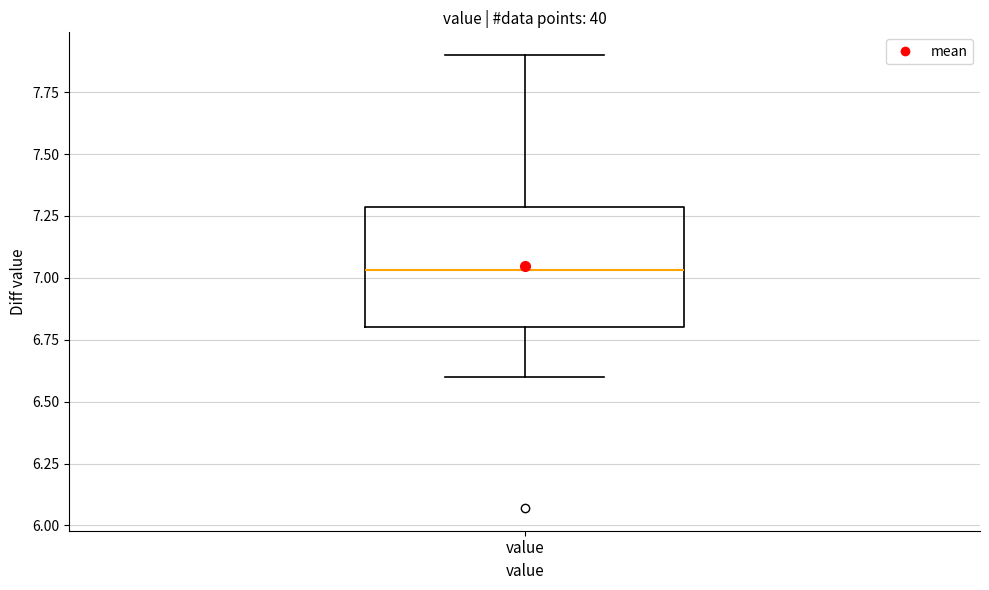

Transcribe this box plot: give where the median line is, the range the box spans, and where the two whiskers end, as read against the y-axis. The values are not printed on the chart, so give them approximately, as read against the axis.

median 7.05, box 6.80 to 7.30, whiskers 6.60 to 7.90